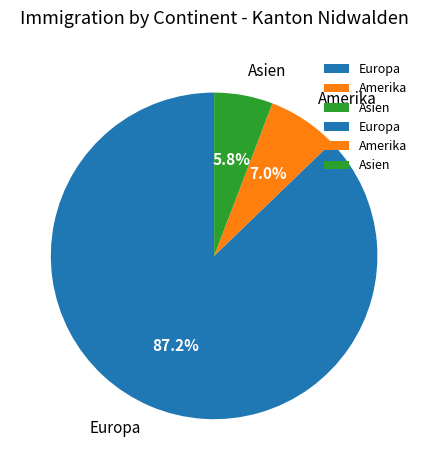

To the nearest percent, what is the difference between the largest and smallest slice percentages?

81%